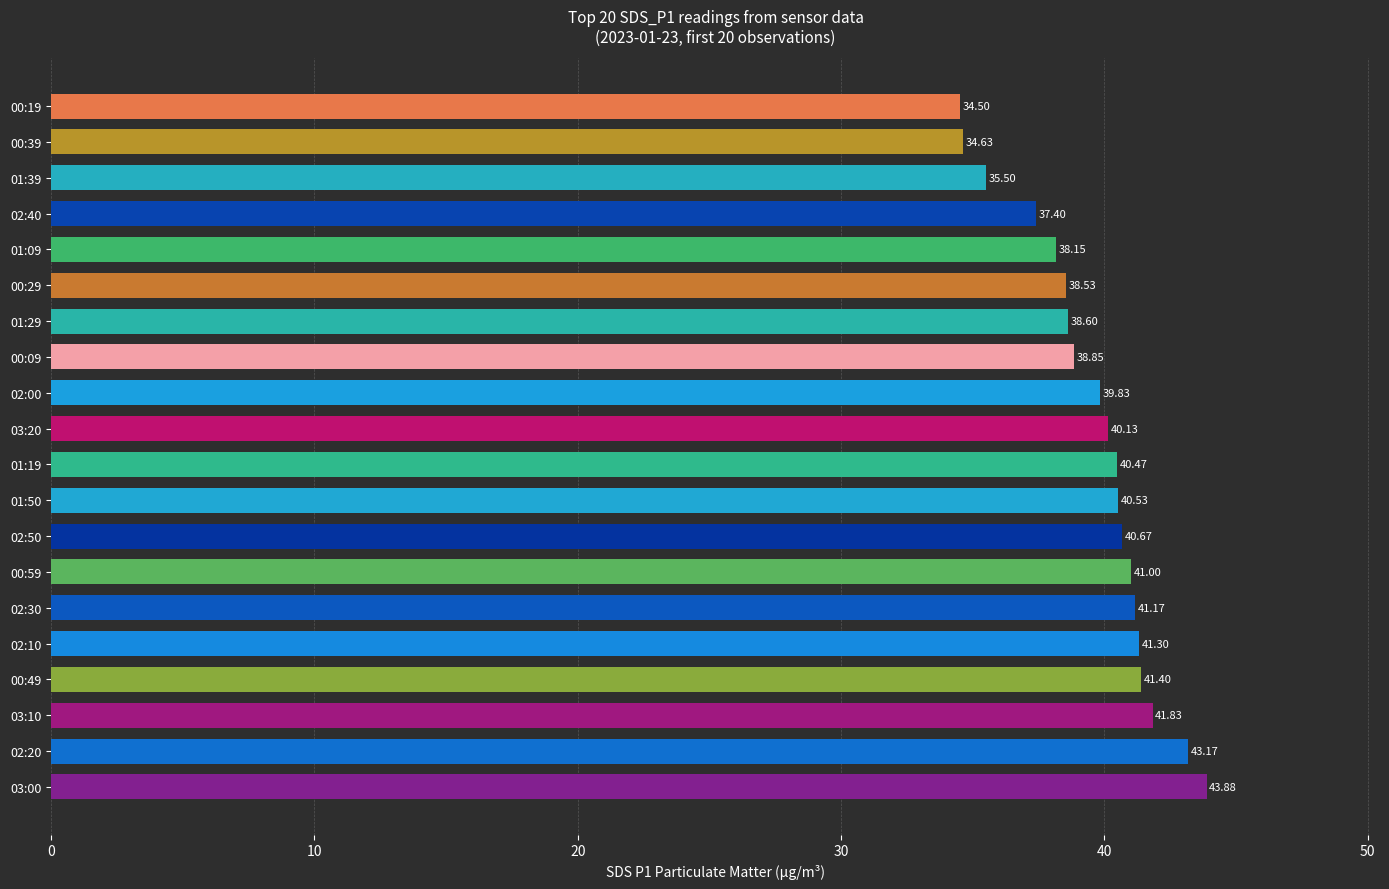

Rank the categories by value from lowest to highest.

00:19, 00:39, 01:39, 02:40, 01:09, 00:29, 01:29, 00:09, 02:00, 03:20, 01:19, 01:50, 02:50, 00:59, 02:30, 02:10, 00:49, 03:10, 02:20, 03:00